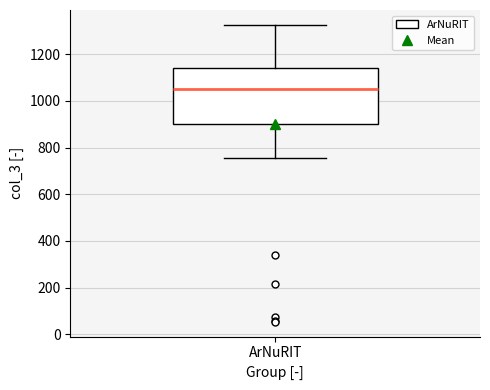

Read this box plot against the y-axis: the position of the median line, the range covered by the box, and the ends of both whiskers. The values are not printed on the chart, so give them approximately, as read against the axis.

median 1060, box 900 to 1140, whiskers 760 to 1320